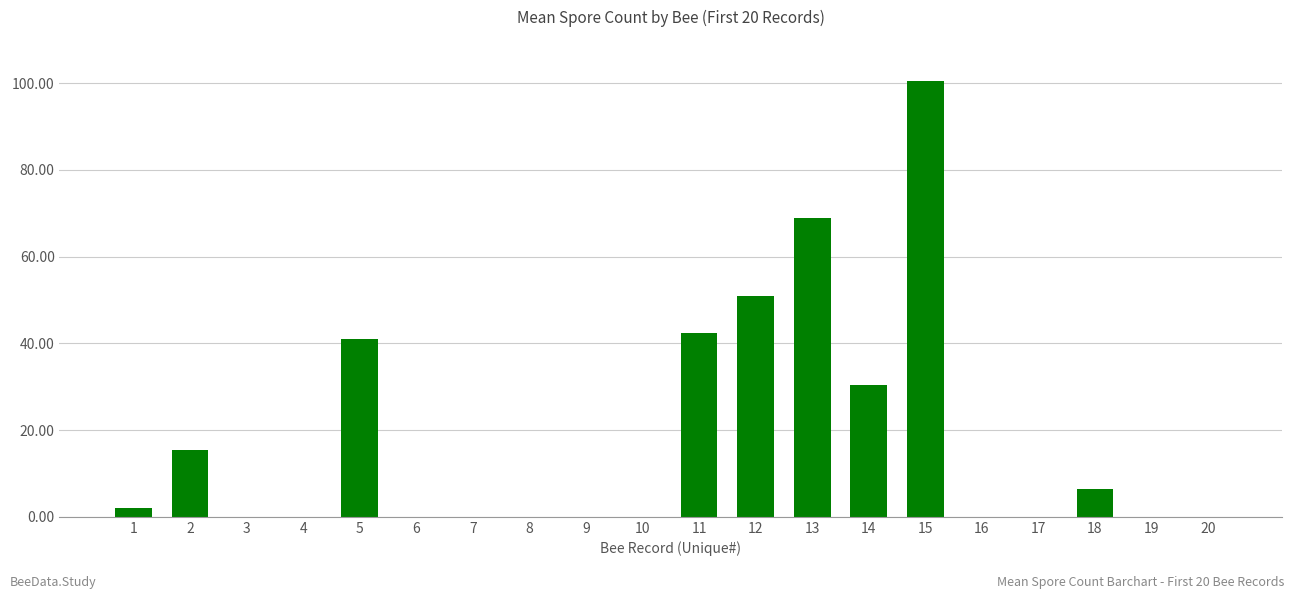

Are the bars grouped side by side (vs. stacked)?

No